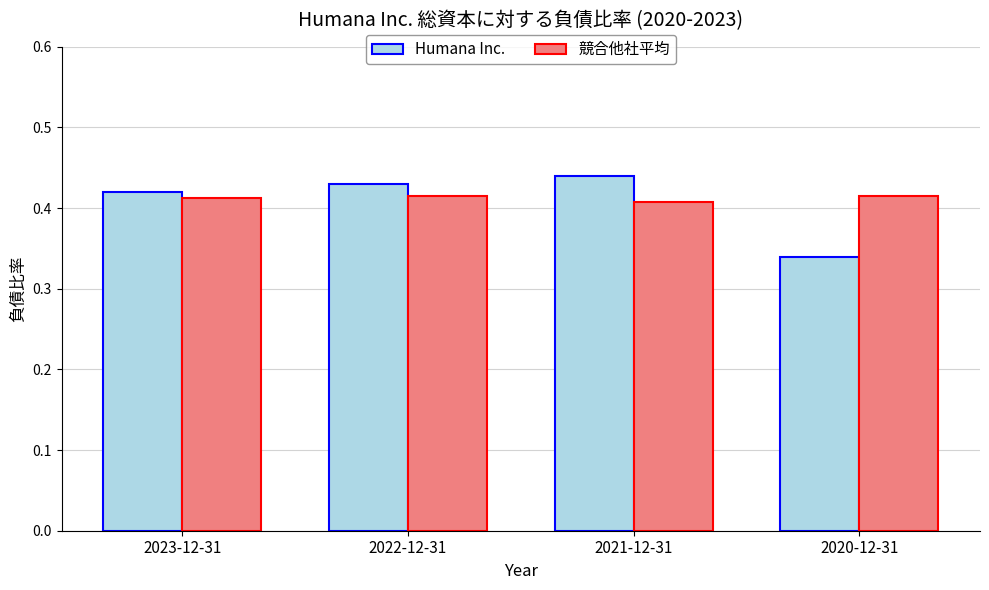

Is the value of 競合他社平均 at 2022-12-31 greater than the value of Humana Inc. at 2021-12-31?

No